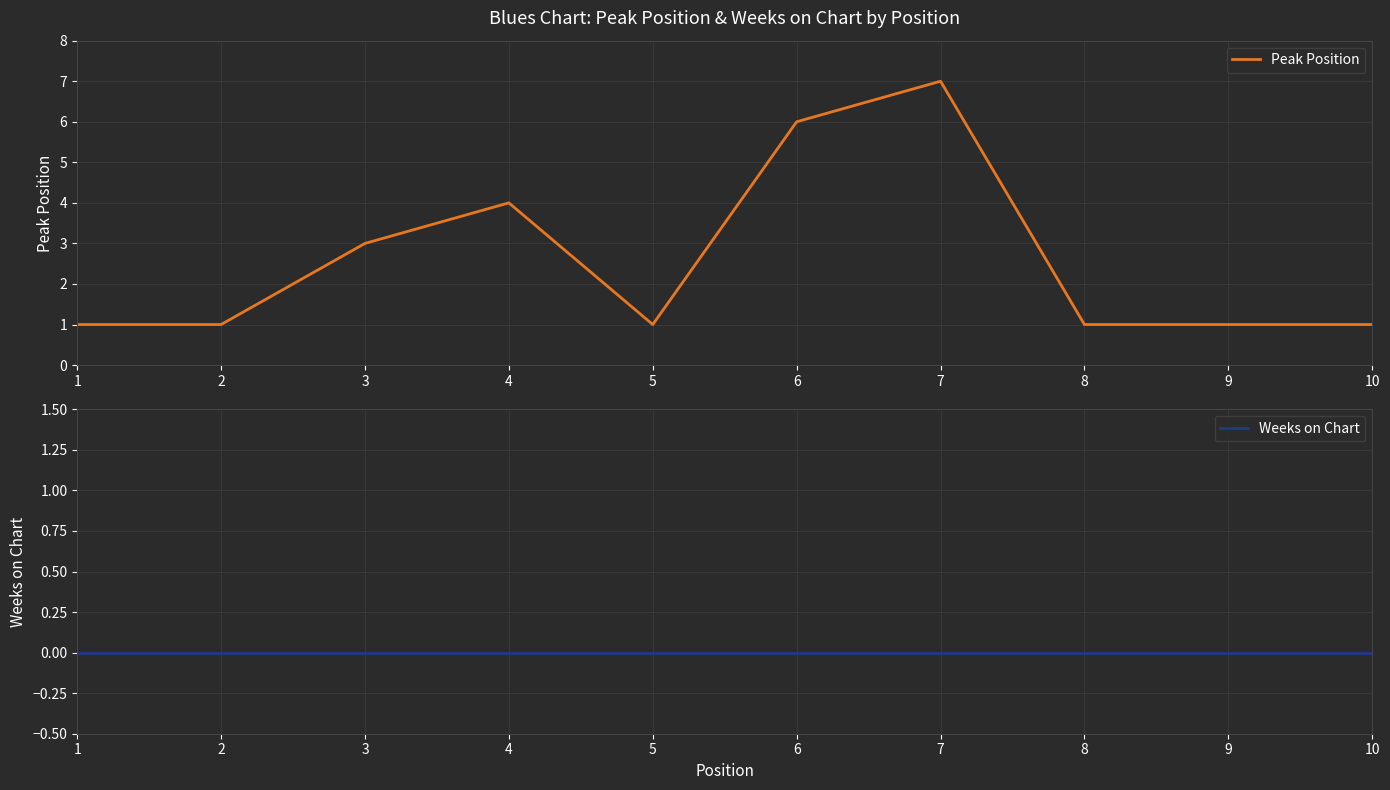

The Weeks on Chart series shows 0 at 2. True or false?

True